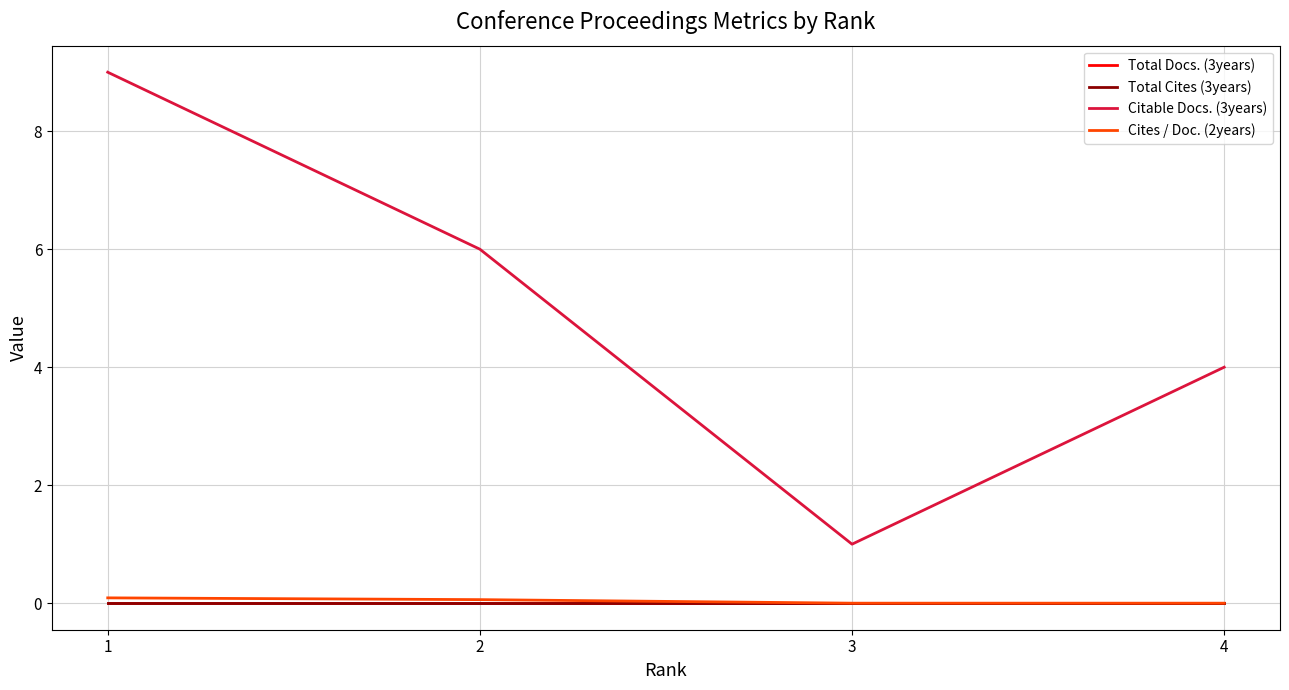

Is this an area chart (filled region under the line)?

No